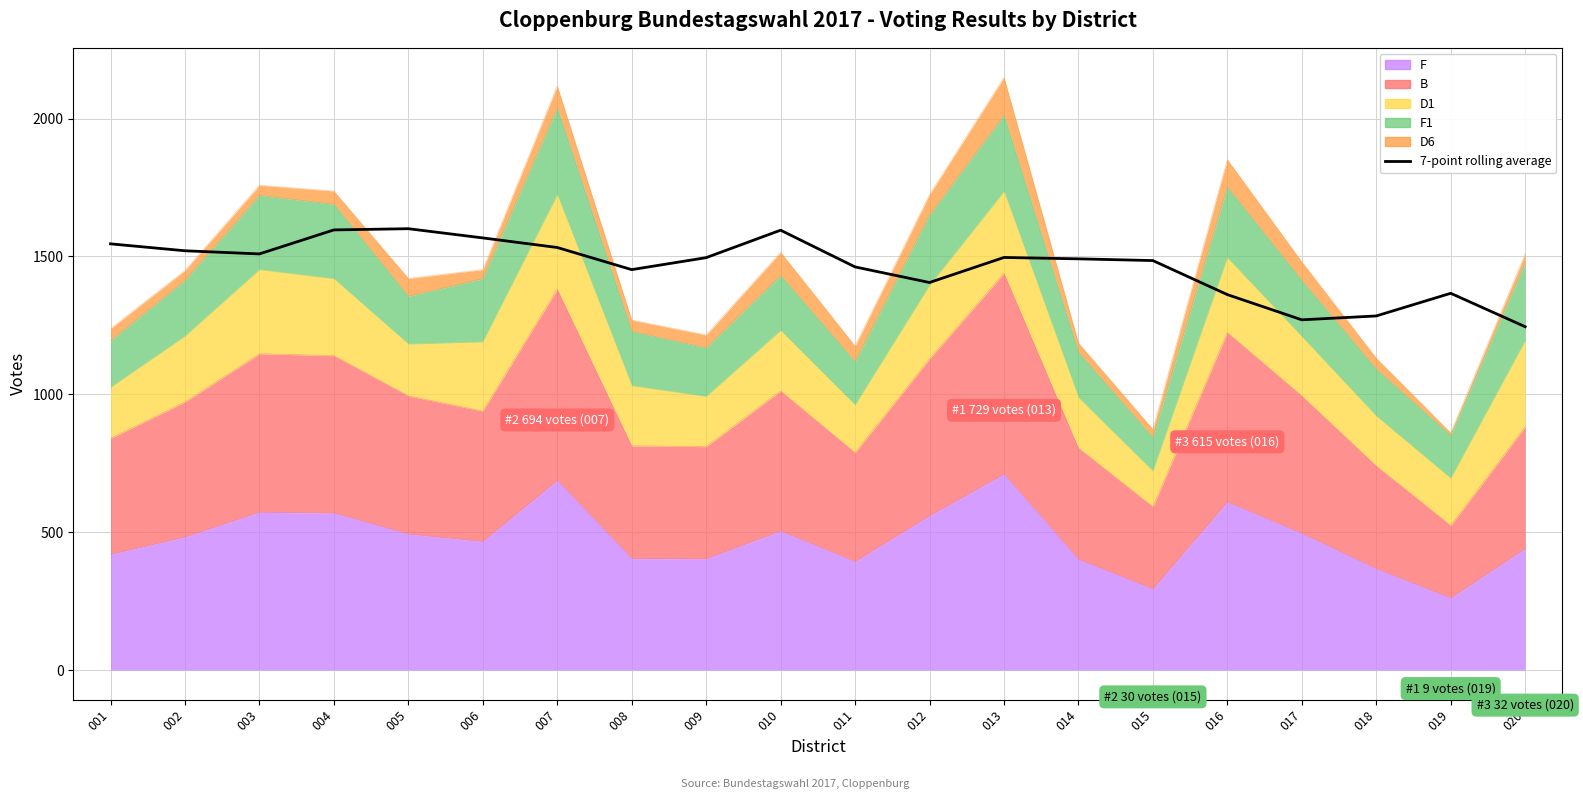

Where is the first local maximum?

005